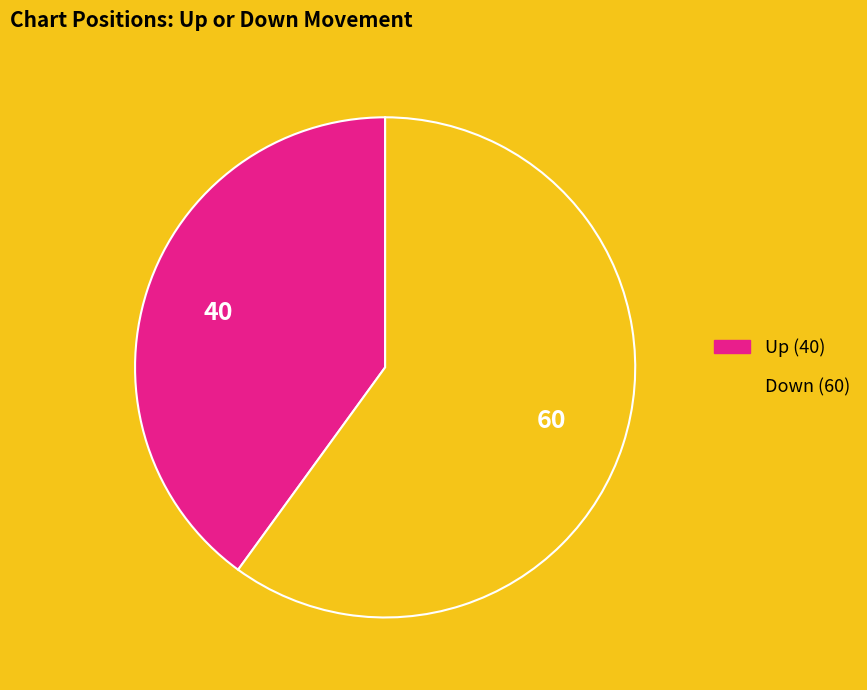

Is it true that Up is 40% of the pie?

True